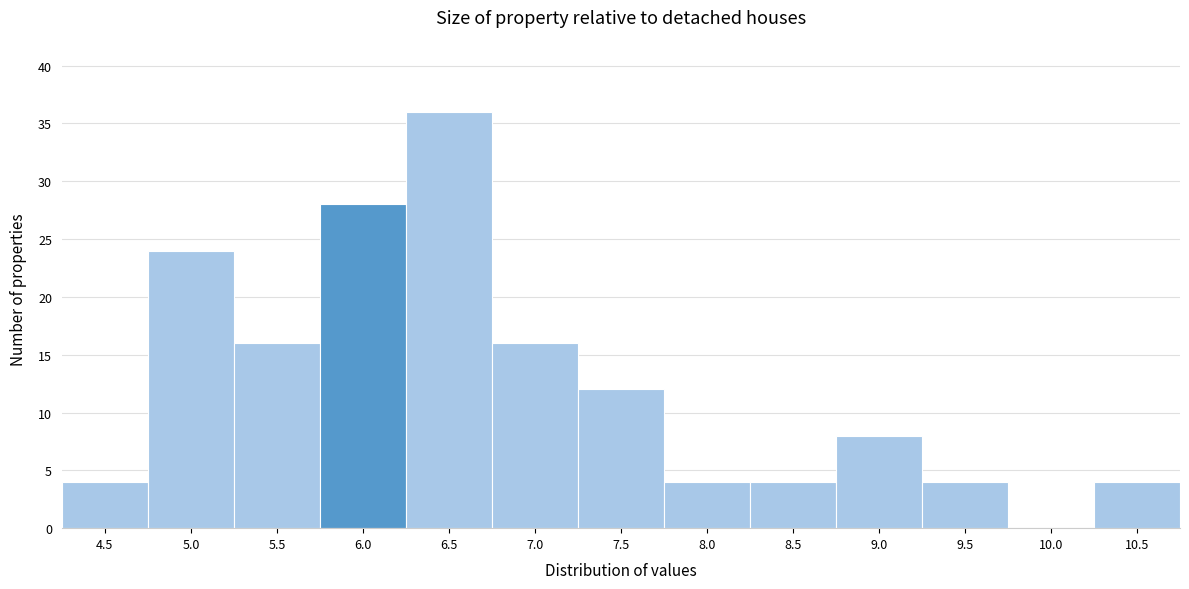

Reading right to left, extract all data points from this chart.

10.5=4	10.0=0	9.5=4	9.0=8	8.5=4	8.0=4	7.5=12	7.0=16	6.5=36	6.0=28	5.5=16	5.0=24	4.5=4